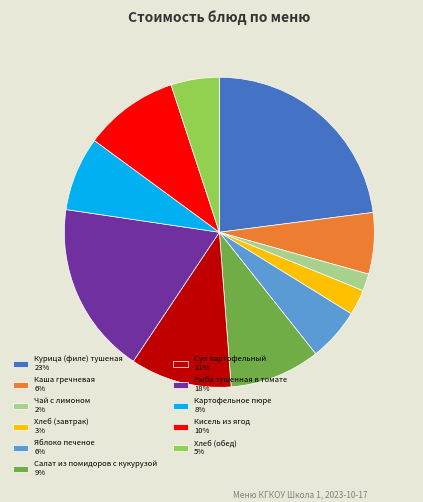

True or false: Кисель из ягод 10% accounts for 10% of the total.

True